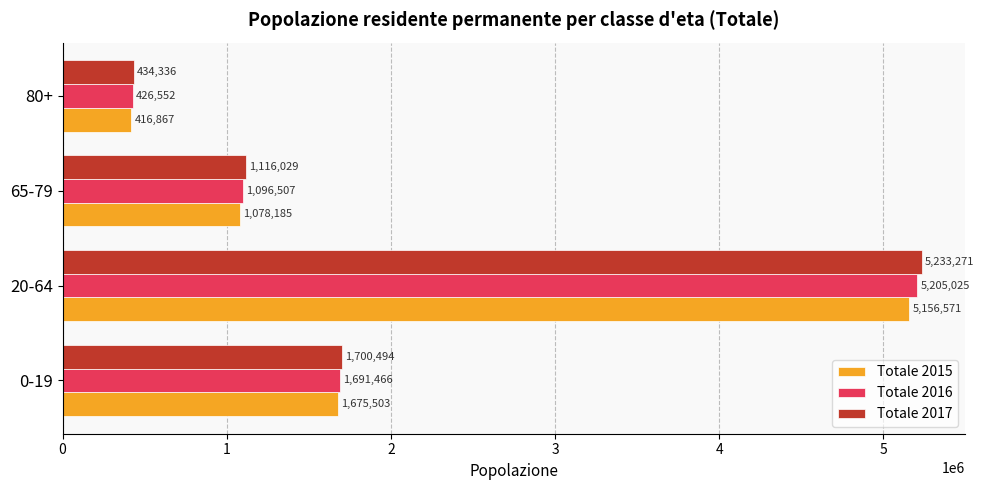

At which label is Totale 2017 closest to 2833803?

0-19